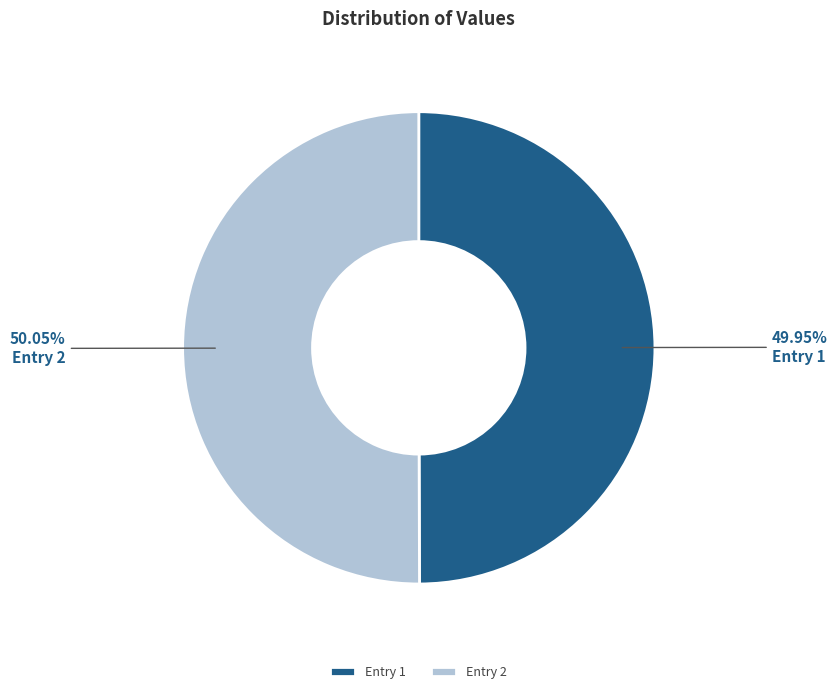

Is the sum of Entry 1 and Entry 2 greater than half?

Yes